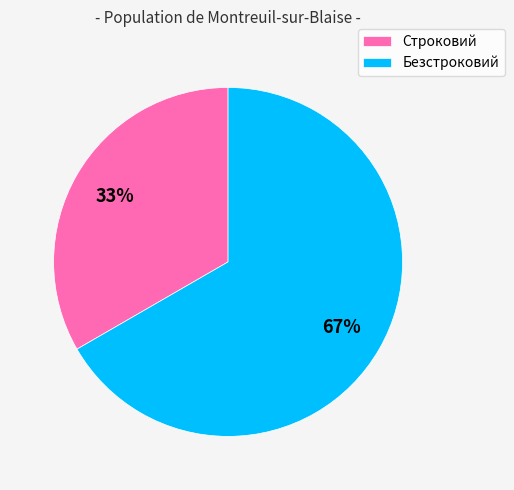

Is the sum of Строковий and Безстроковий greater than half?

Yes